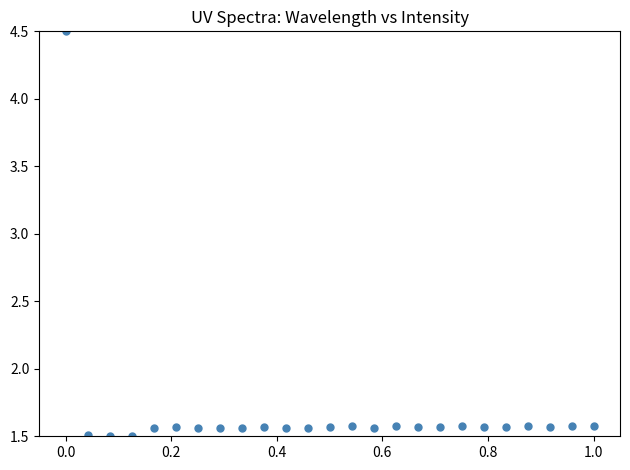

How many values are between 1 and 2?

24